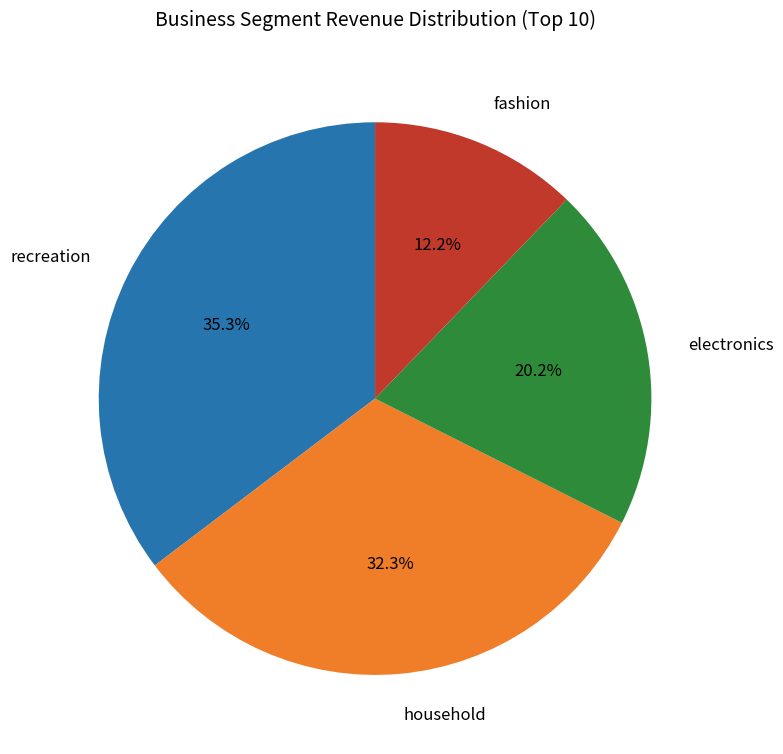

Does any single category account for the majority?

No